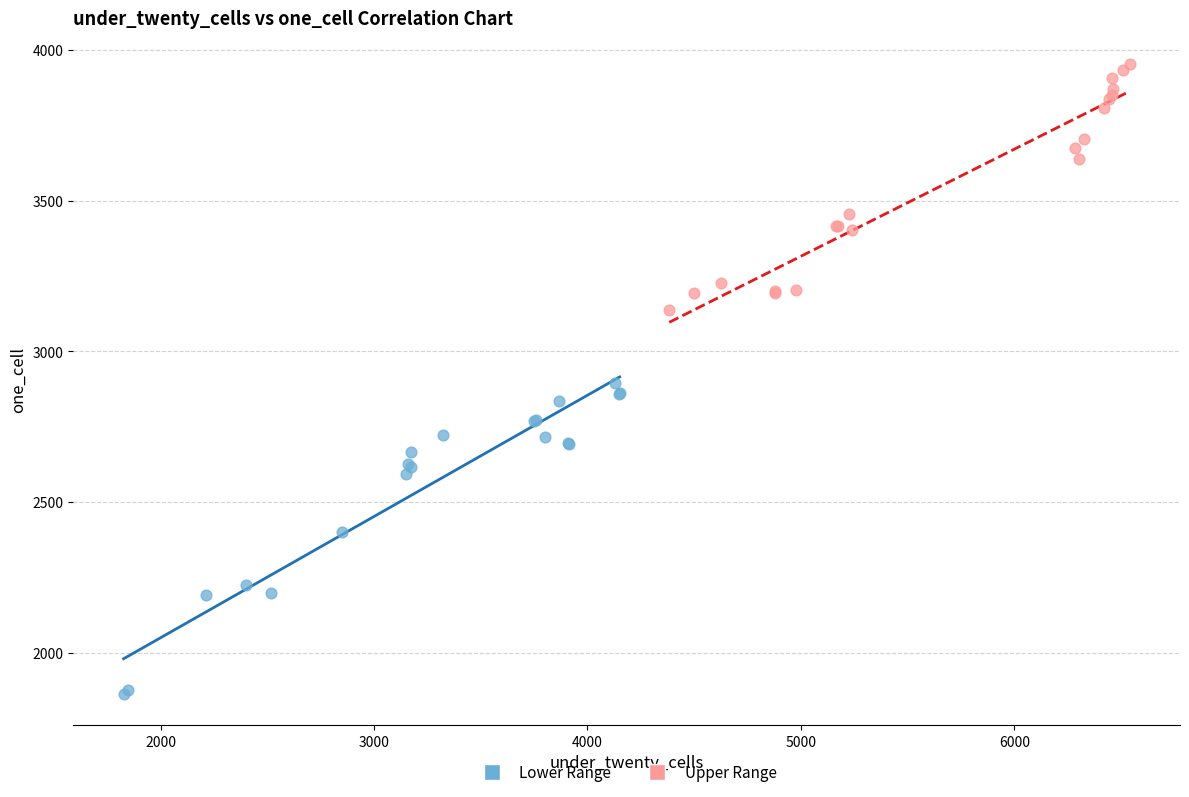

What are all the series names shown in the legend?

Lower Range, Upper Range